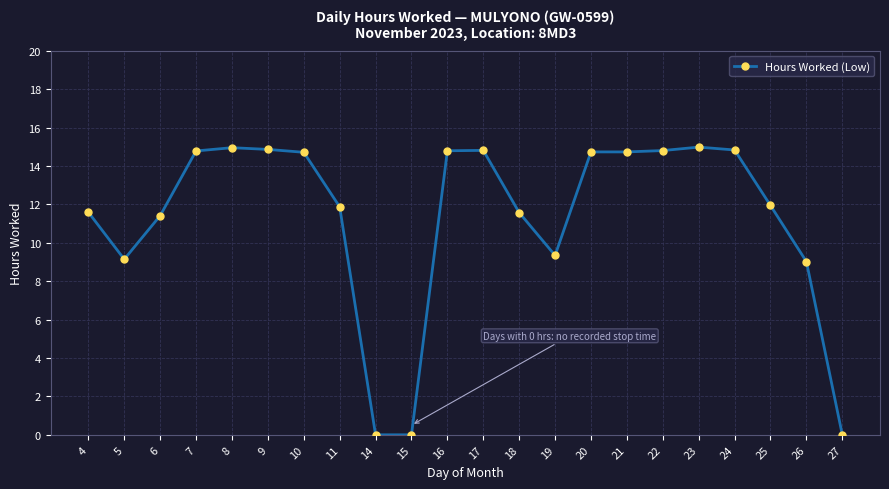

Between 25 and 24, which is larger?

24